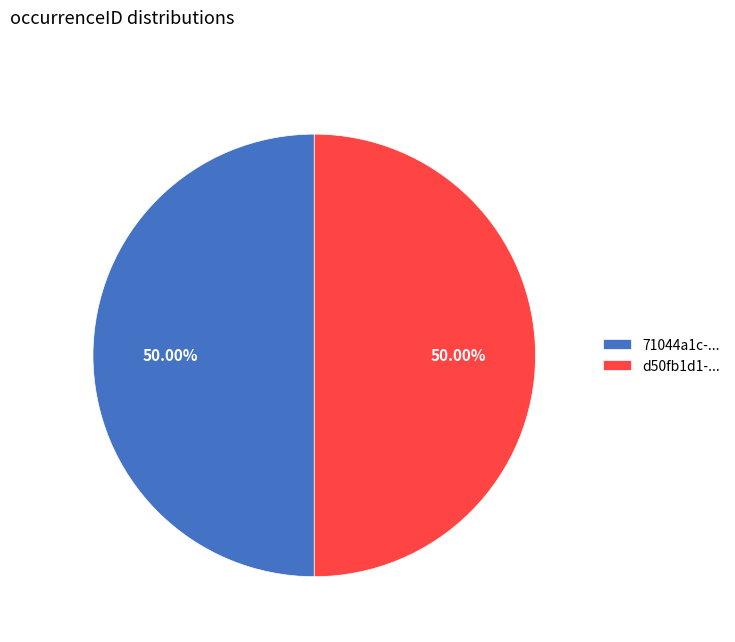

What is the ratio of the value at d50fb1d1-... to the value at 71044a1c-...?

1.0